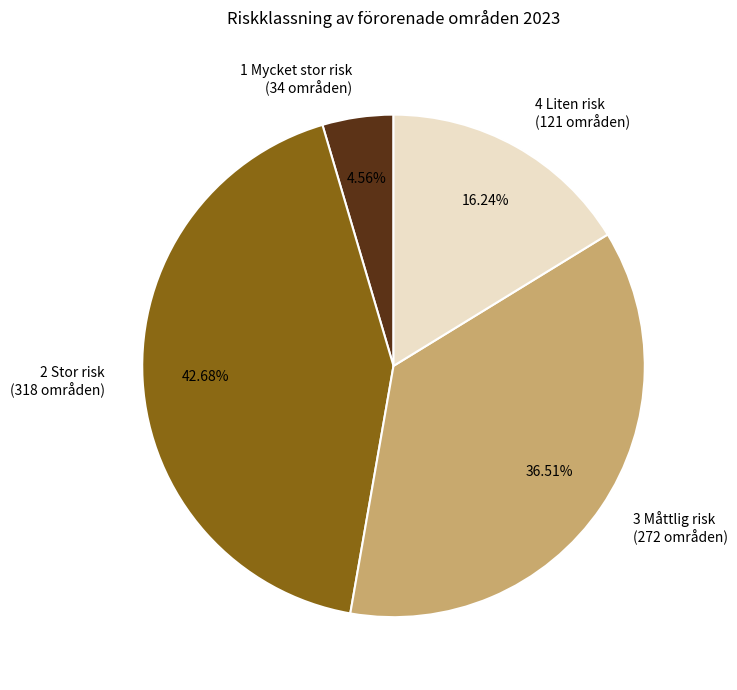

Do 2 Stor risk (318 områden) and 1 Mycket stor risk (34 områden) together represent more than half of the pie?

No